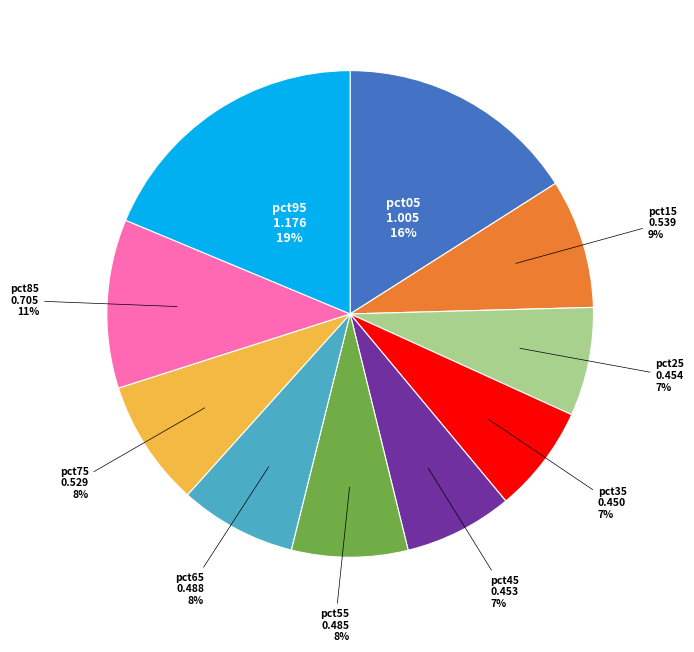

To the nearest percent, what is the difference between the largest and smallest slice percentages?

12%